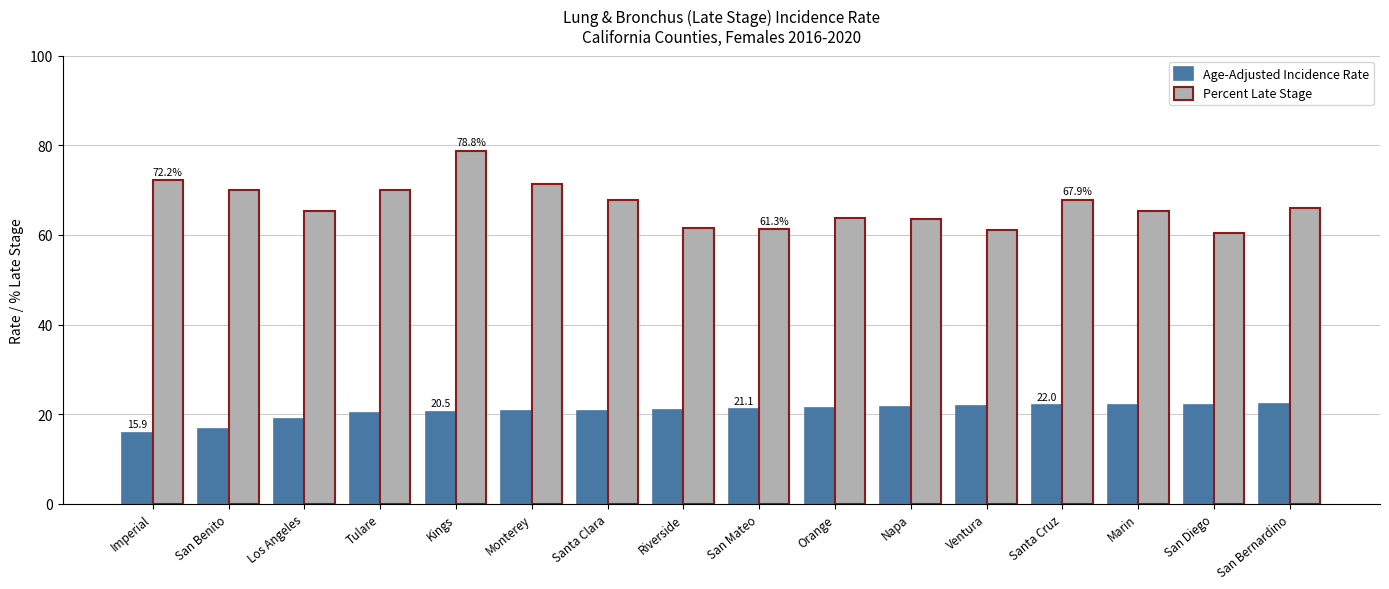

The value of Age-Adjusted Incidence Rate at San Diego is 22.1. True or false?

True